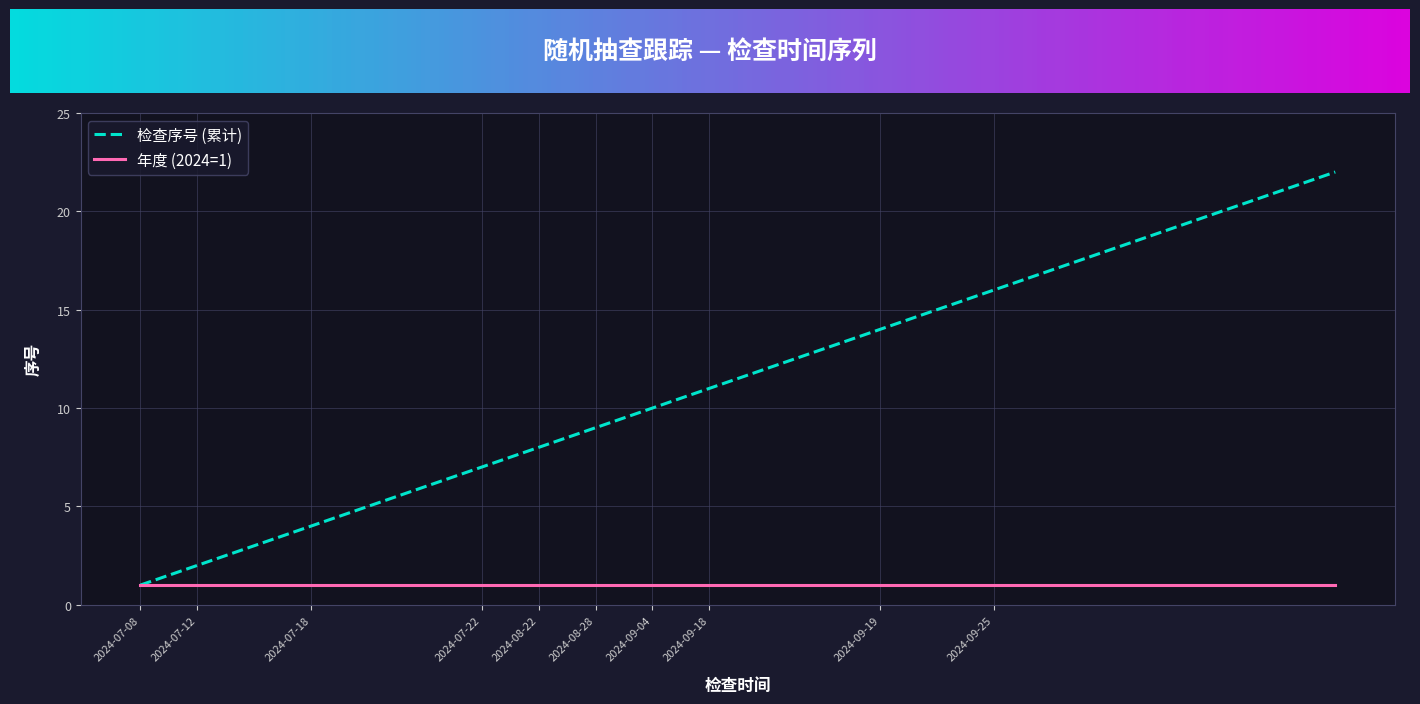

What is the maximum value shown in the chart?

22